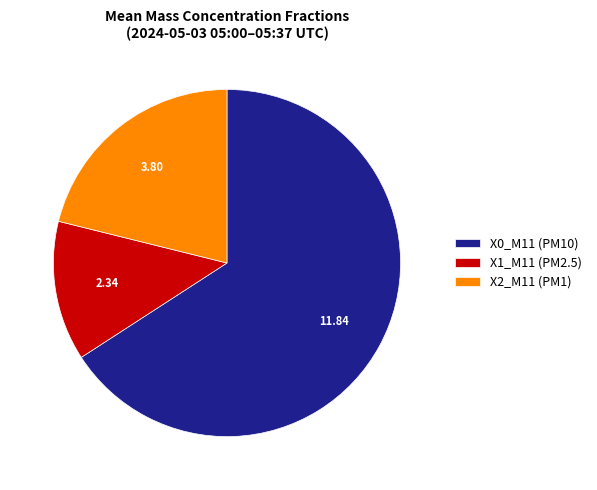

Which category has the smallest portion of the pie?

X1_M11 (PM2.5)